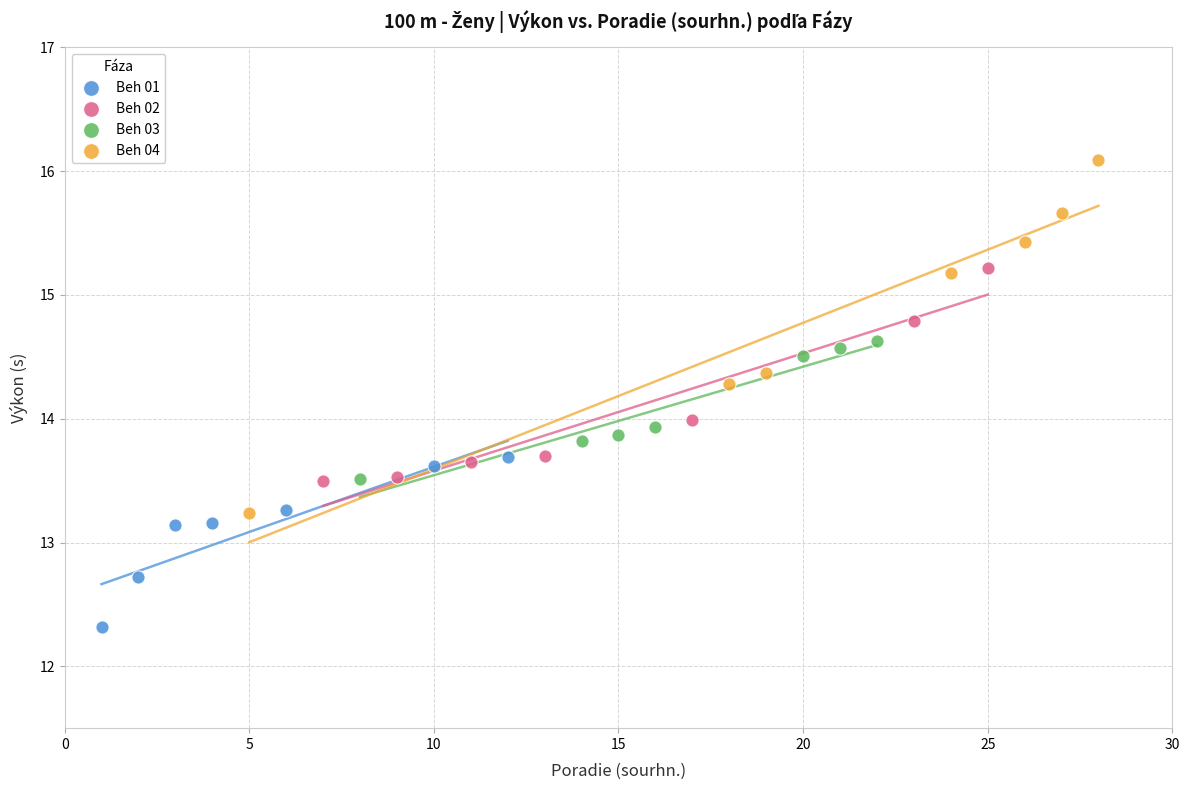

Which series contains the highest Y value?

Beh 04